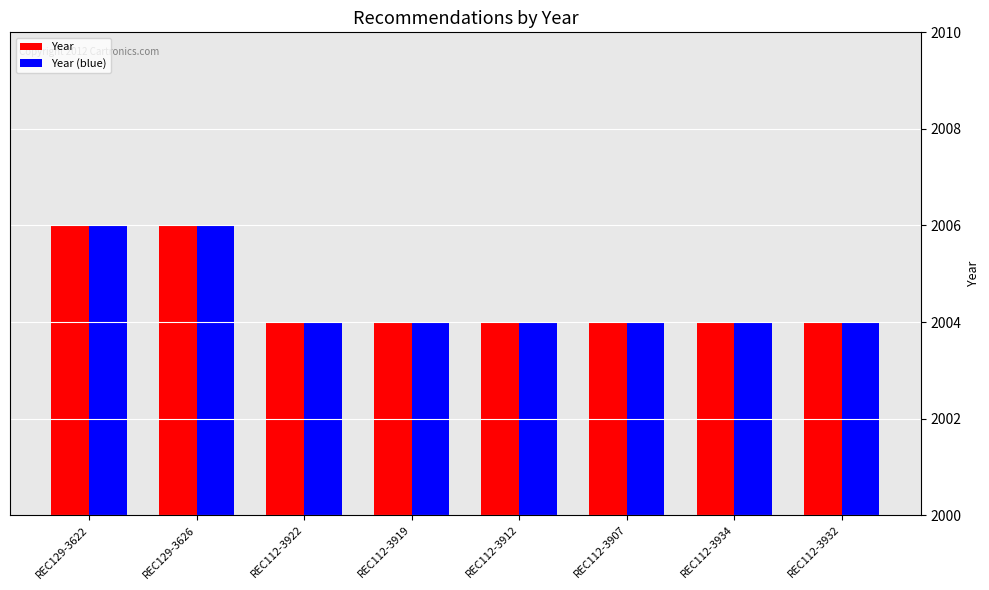

What is the label of the 8th bar from the right?

REC129-3622